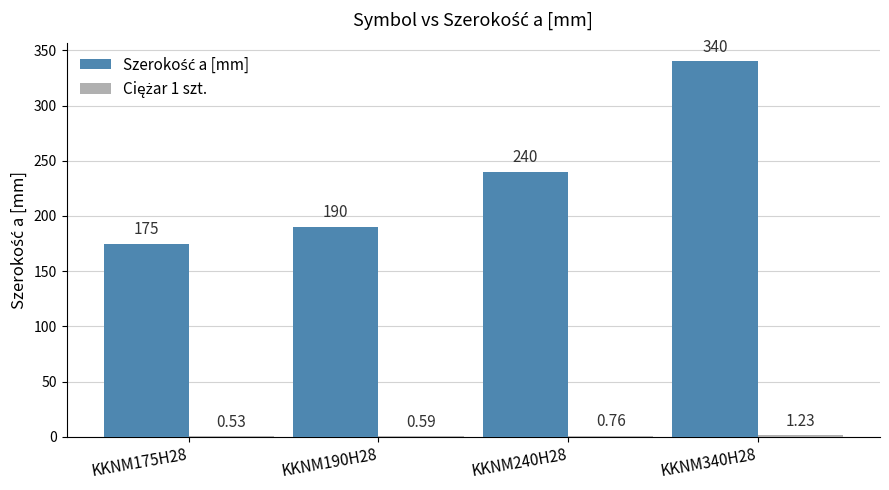

How many groups of bars are there?

4